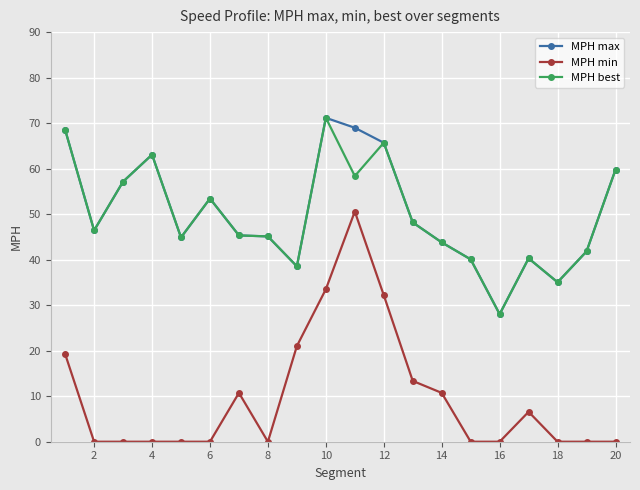

True or false: MPH max has more than 0 interior local peaks.

True